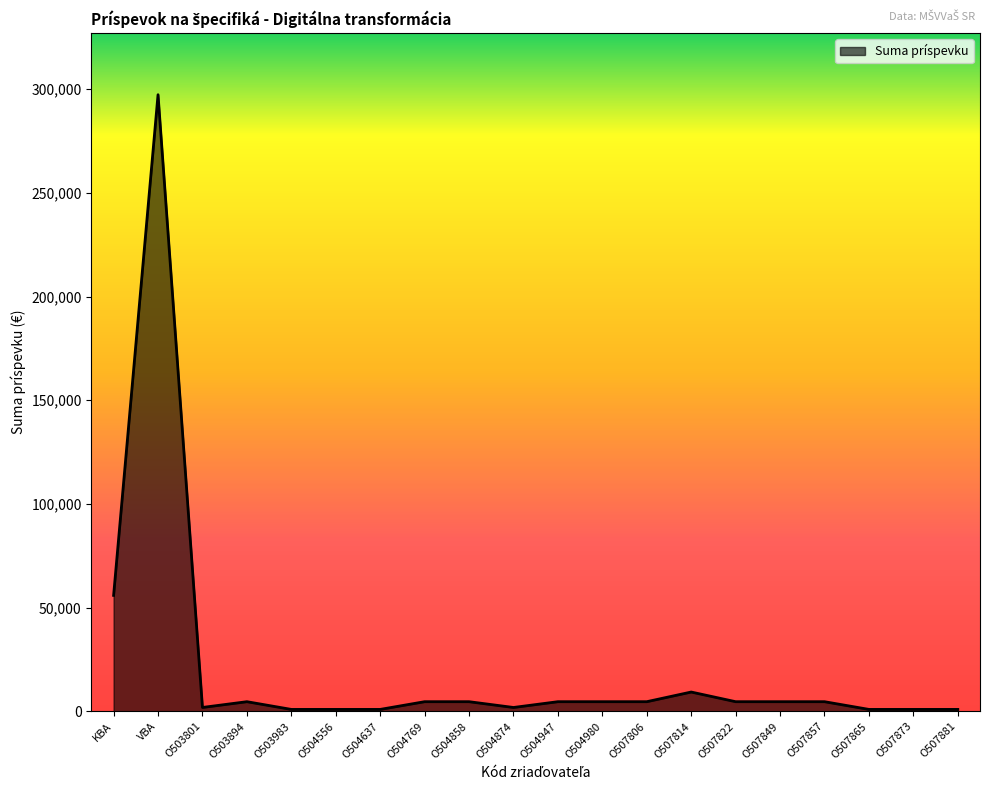

What is the difference between the second highest and minimum values?

54980